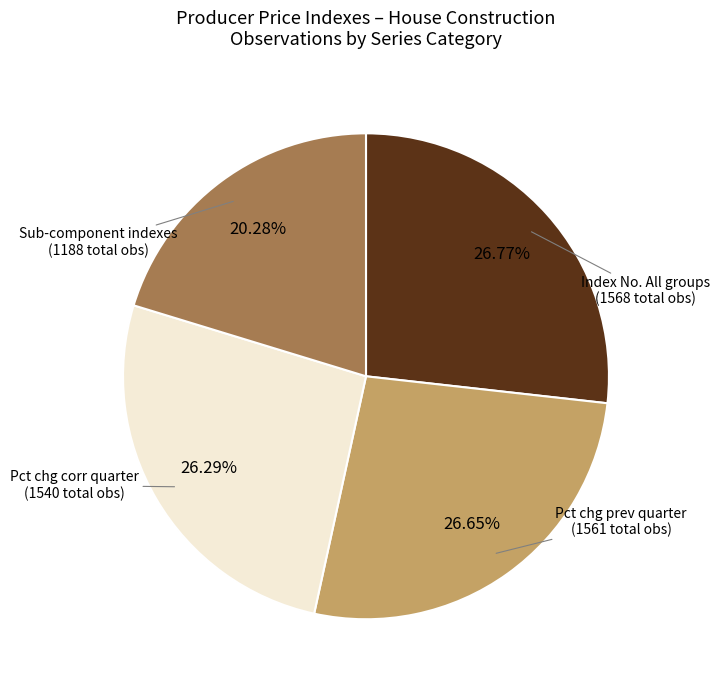

Is there any slice that represents more than half of the pie?

No